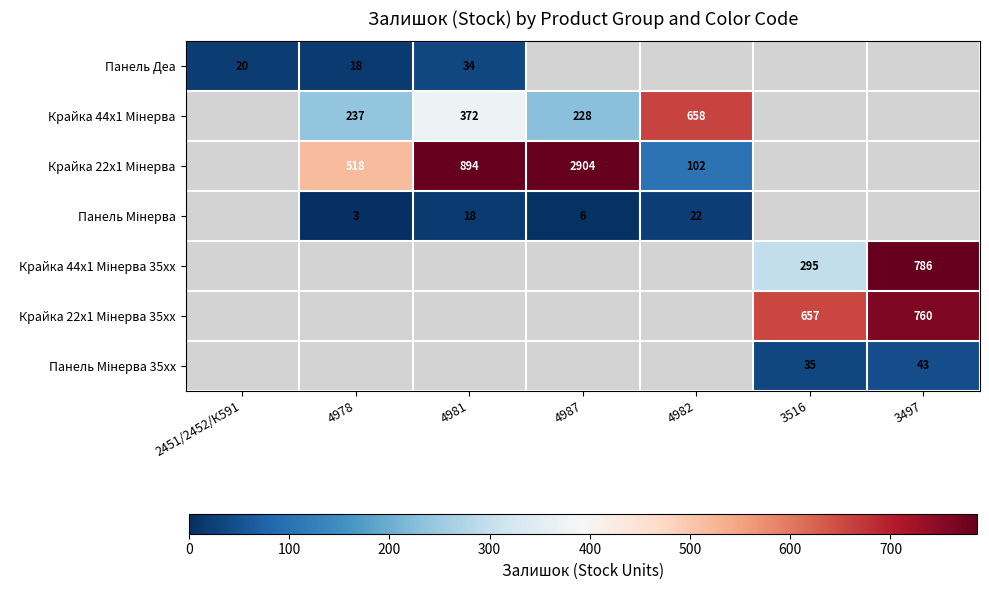

What is the approximate value of Крайка 44x1 Мінерва 35xx at 3516?

295.0